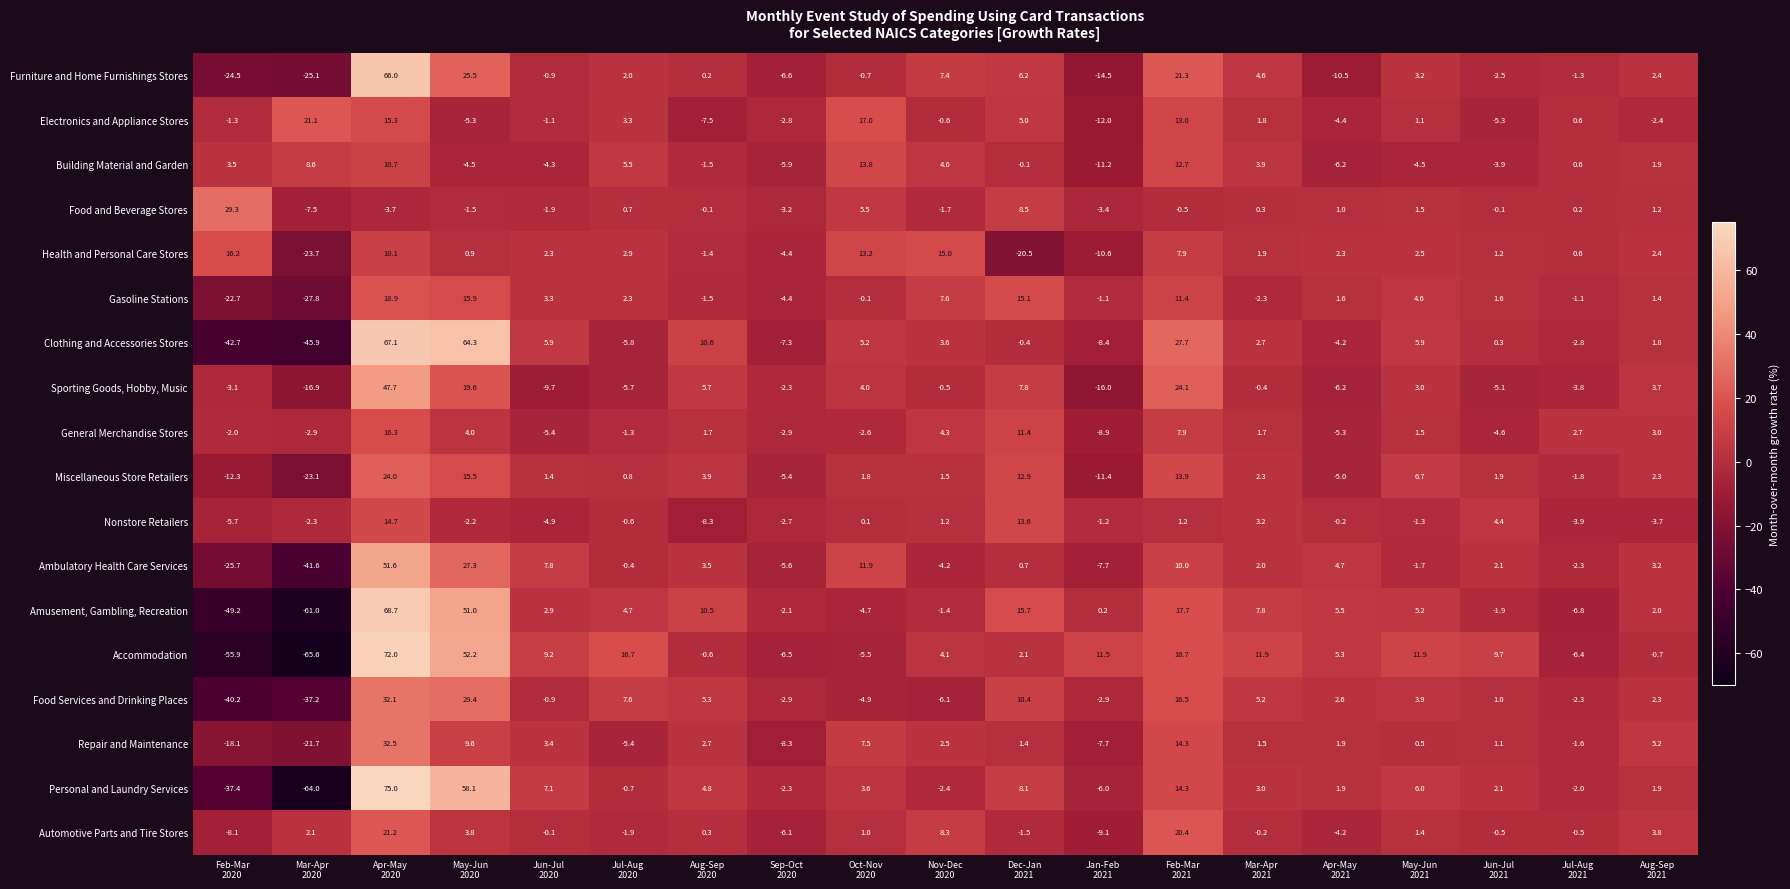

How many values in Repair and Maintenance are below zero?

6